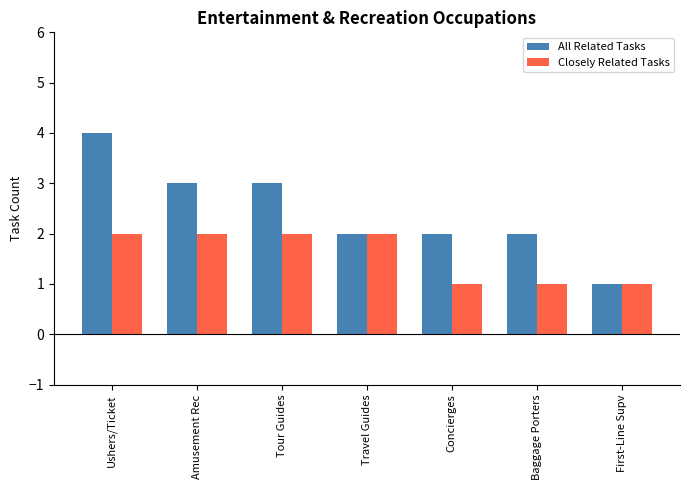

What is the lowest value of the Closely Related Tasks series?

1